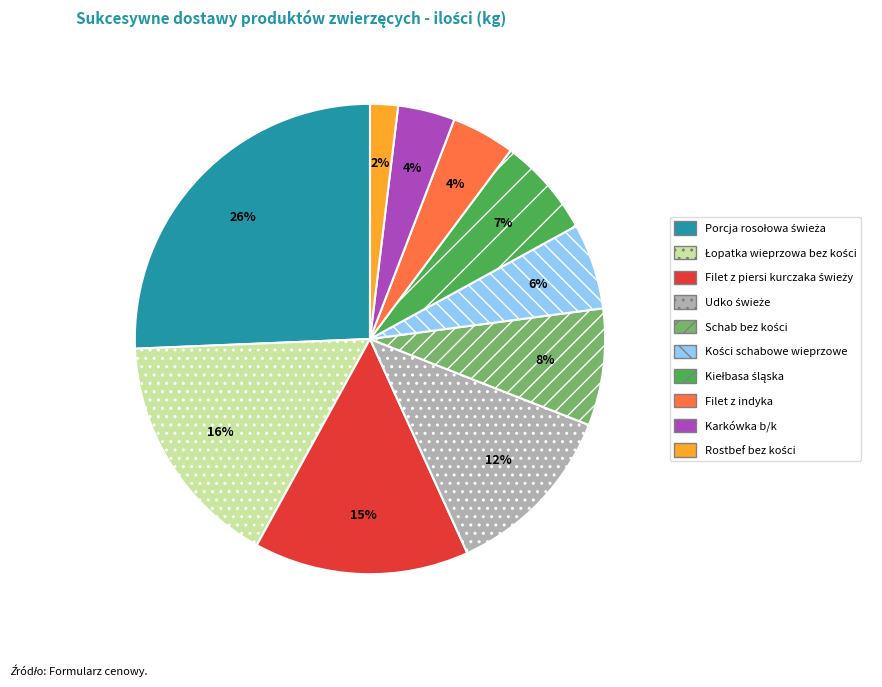

To the nearest percent, what is the difference between the largest and smallest slice percentages?

24%